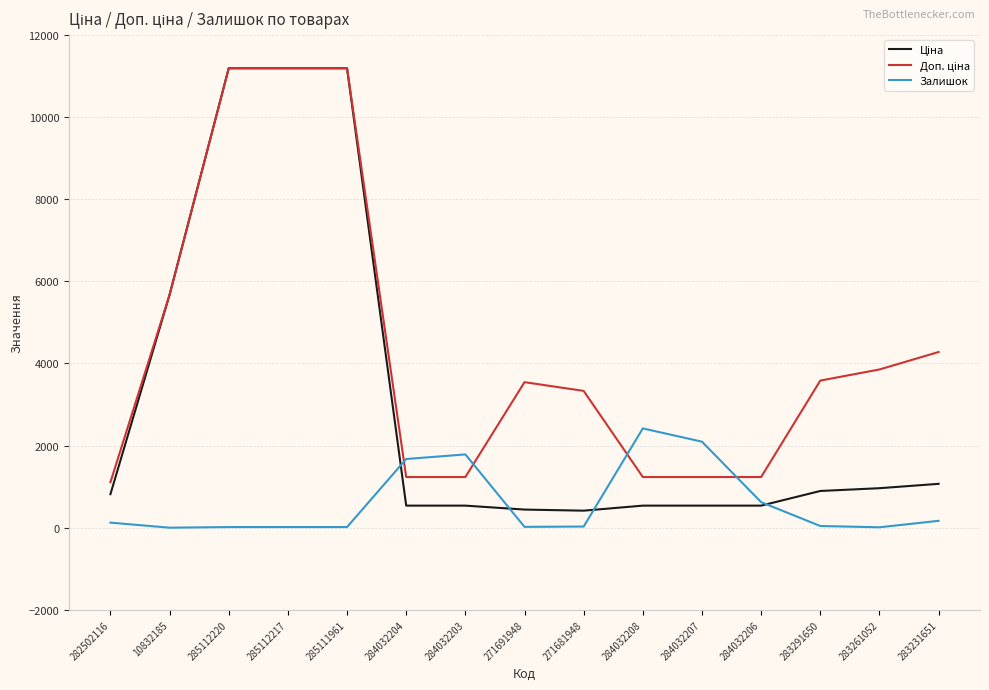

What is the maximum value for Залишок?

2419.0